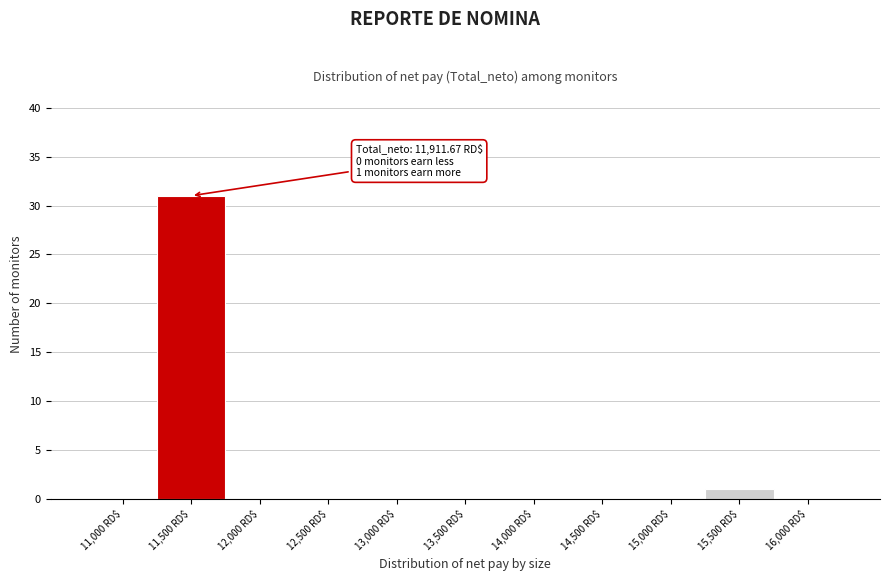

Where is the data nearest to the value 15?

15,500 RD$